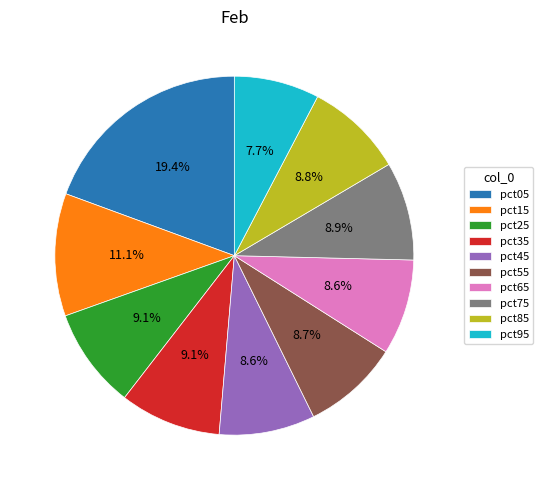

Combined, what portion of the pie is pct65 and pct95?

16.3%